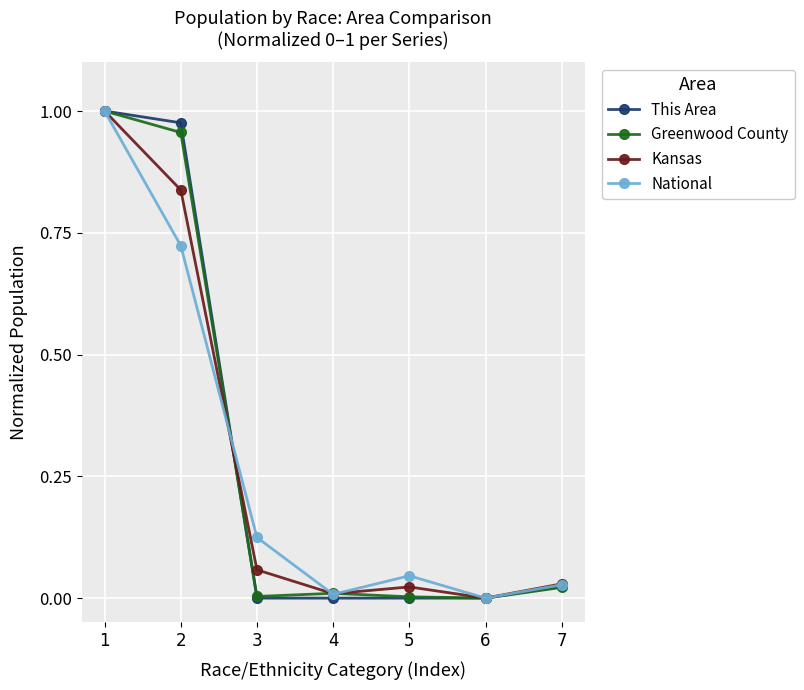

True or false: Kansas has more than 1 interior local peaks.

False